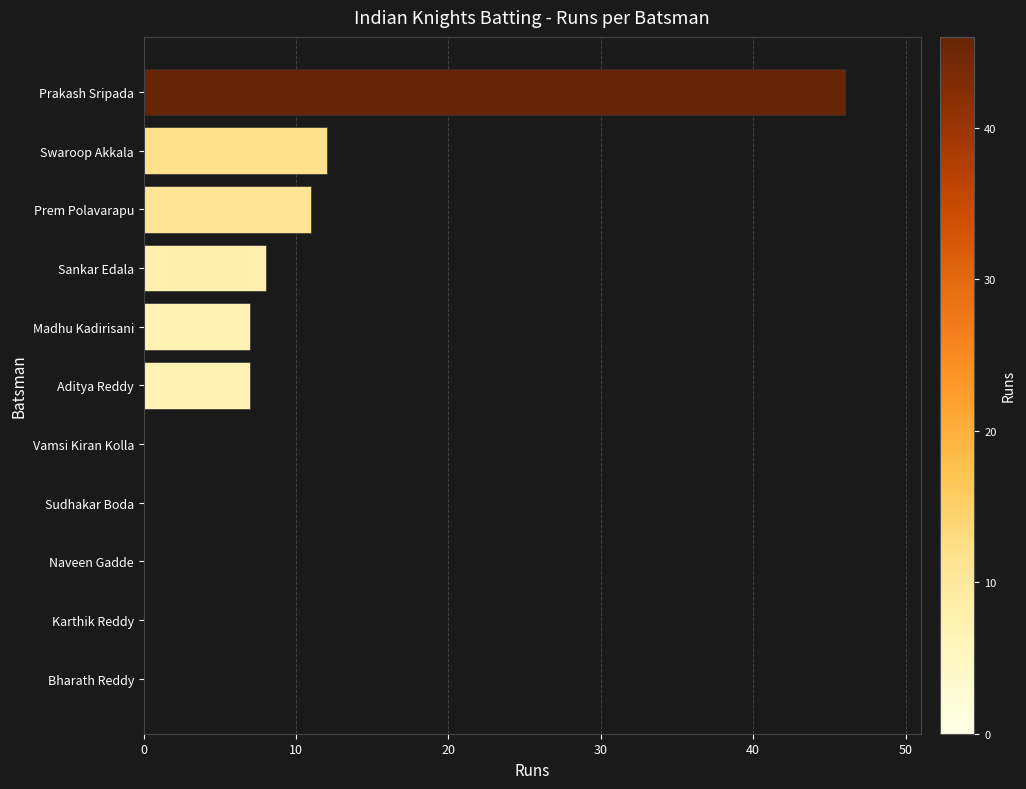

Are the bars horizontal?

Yes